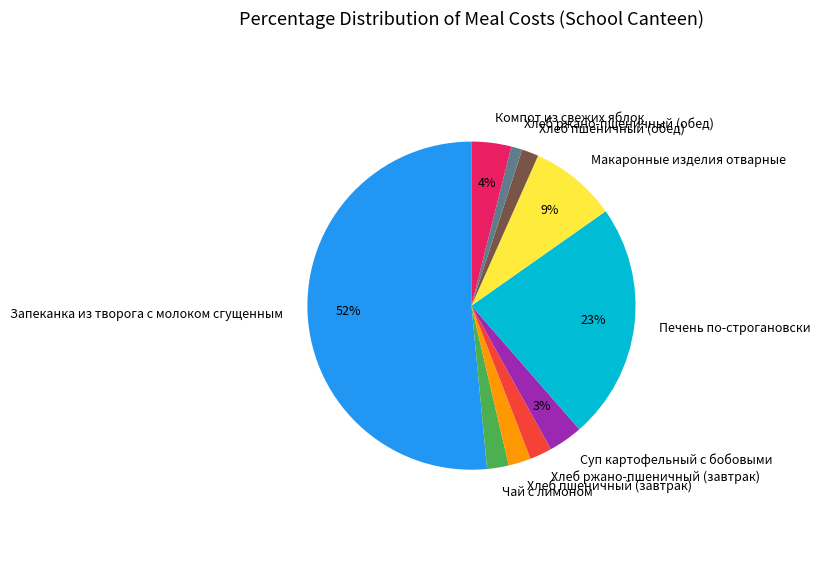

Between Хлеб пшеничный (обед) and Печень по-строгановски, which is larger?

Печень по-строгановски